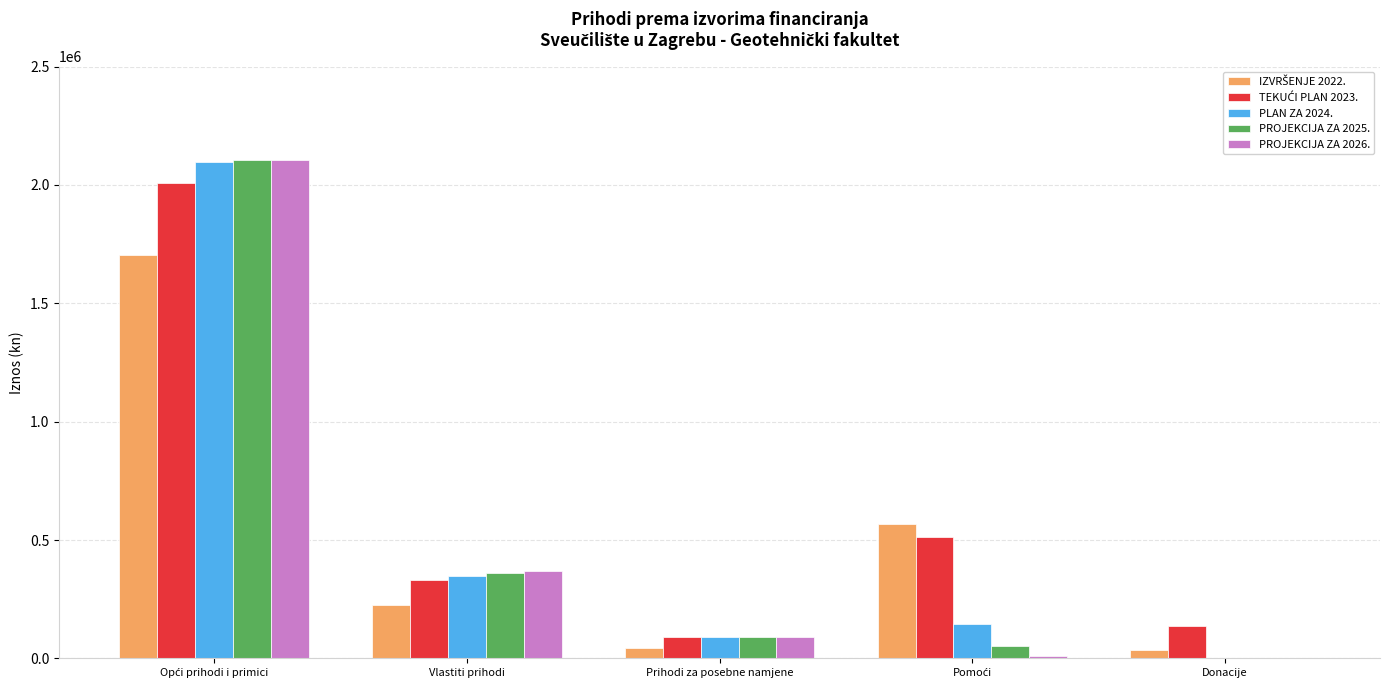

How many categories are shown in the chart?

5